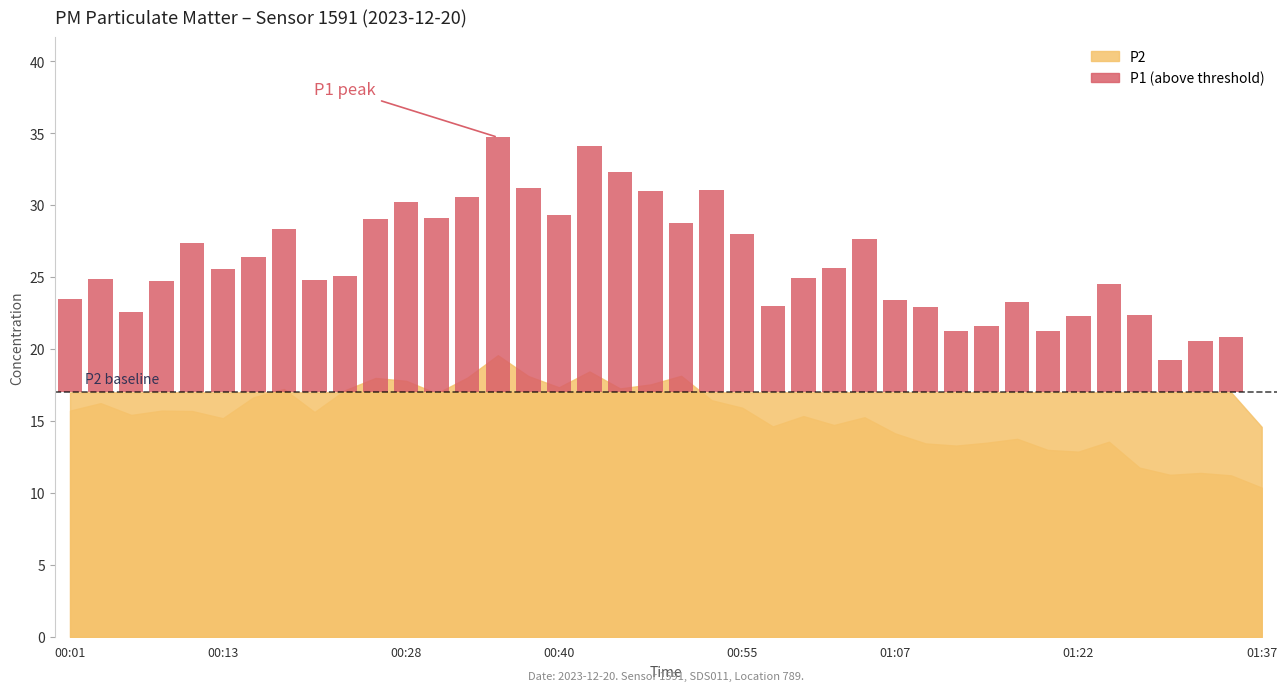

Rank the series at 00:23 from lowest to highest value.

P2, P1